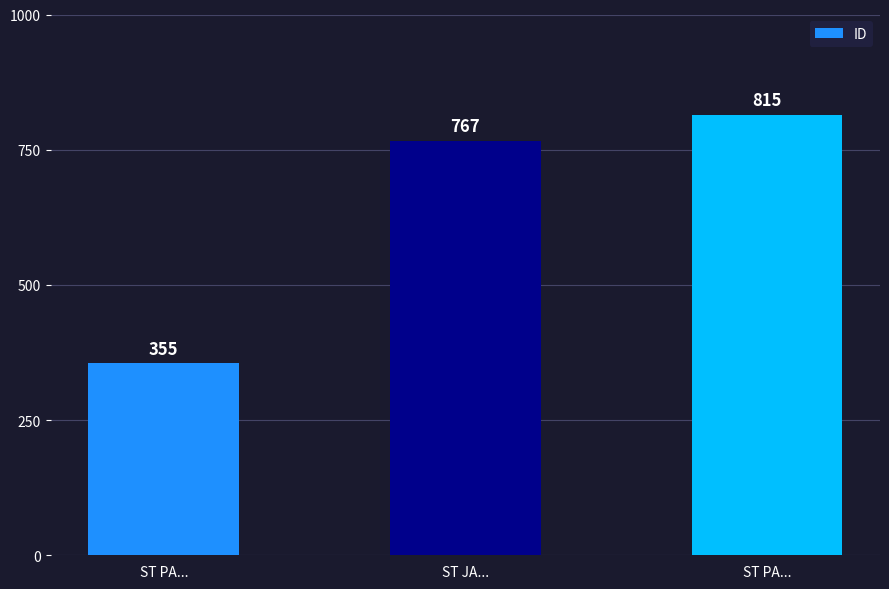

Does the chart contain stacked bars?

No